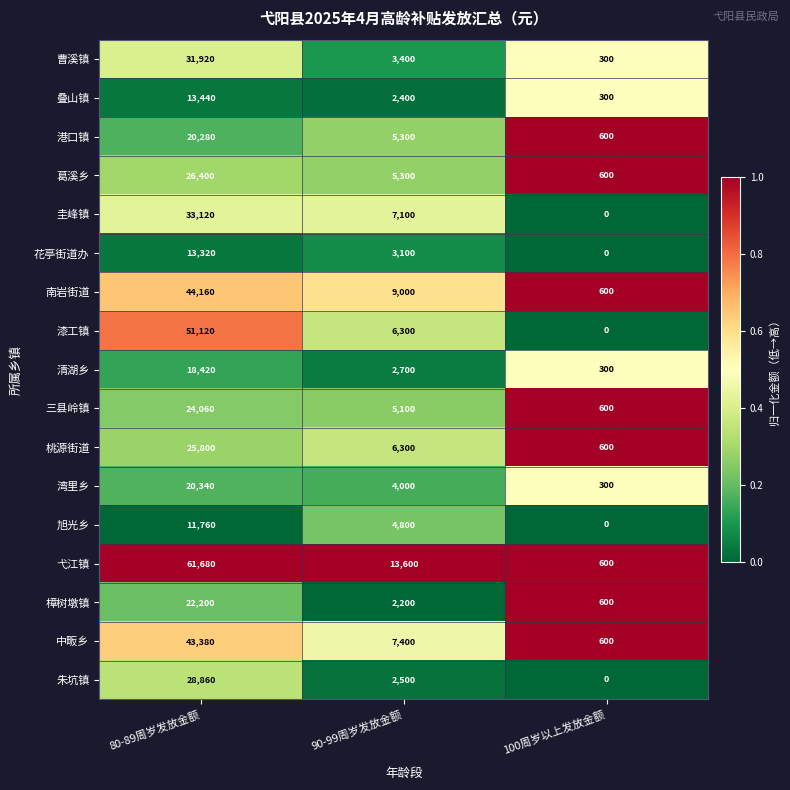

Rank the series by their maximum value, from highest to lowest.

弋江镇, 漆工镇, 南岩街道, 中畈乡, 圭峰镇, 曹溪镇, 朱坑镇, 葛溪乡, 桃源街道, 三县岭镇, 樟树墩镇, 湾里乡, 港口镇, 清湖乡, 叠山镇, 花亭街道办, 旭光乡